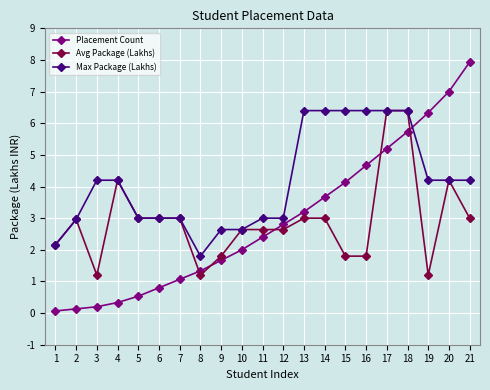

How many intersections are there between Placement Count and Max Package (Lakhs)?

1